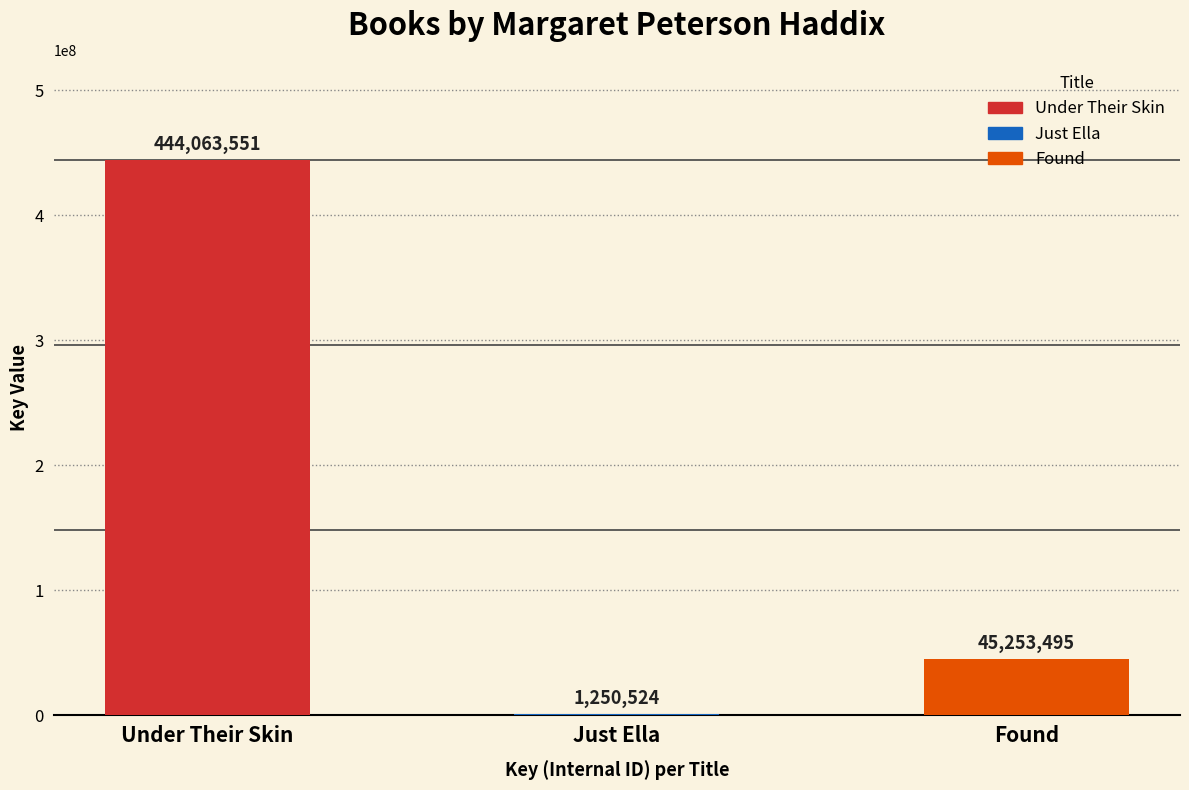

What value does the data have at Under Their Skin?

444063551